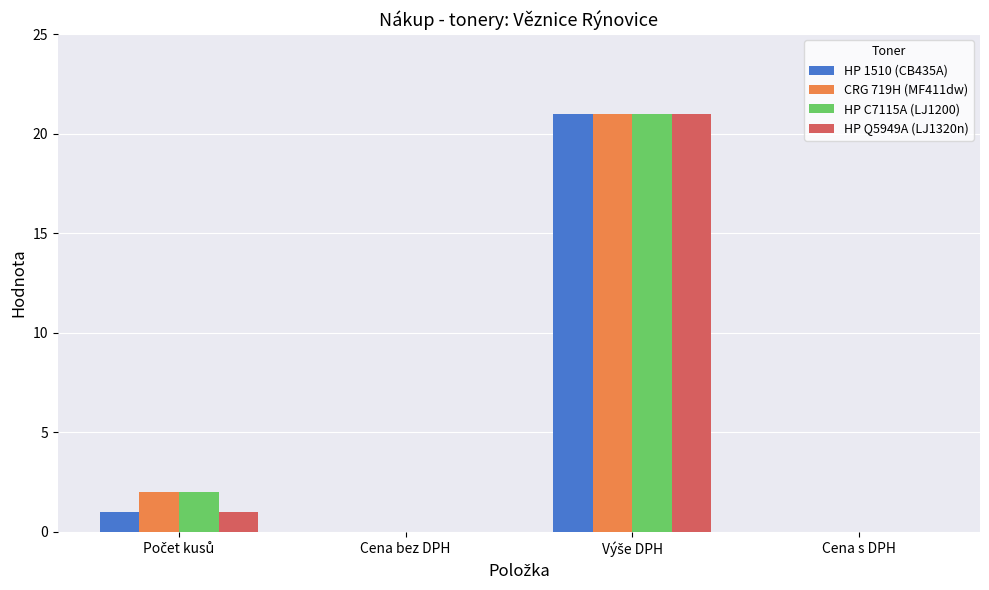

What is the sum of all HP 1510 (CB435A) values?

22